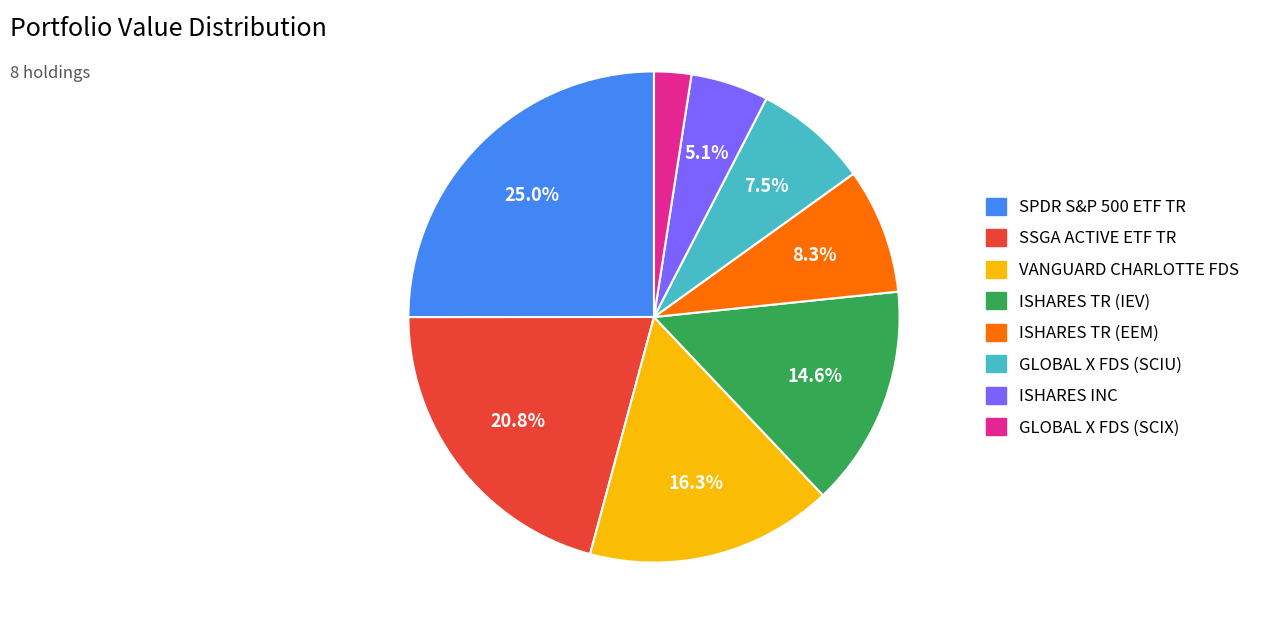

To the nearest percent, what is the combined percentage of ISHARES INC and VANGUARD CHARLOTTE FDS?

21%